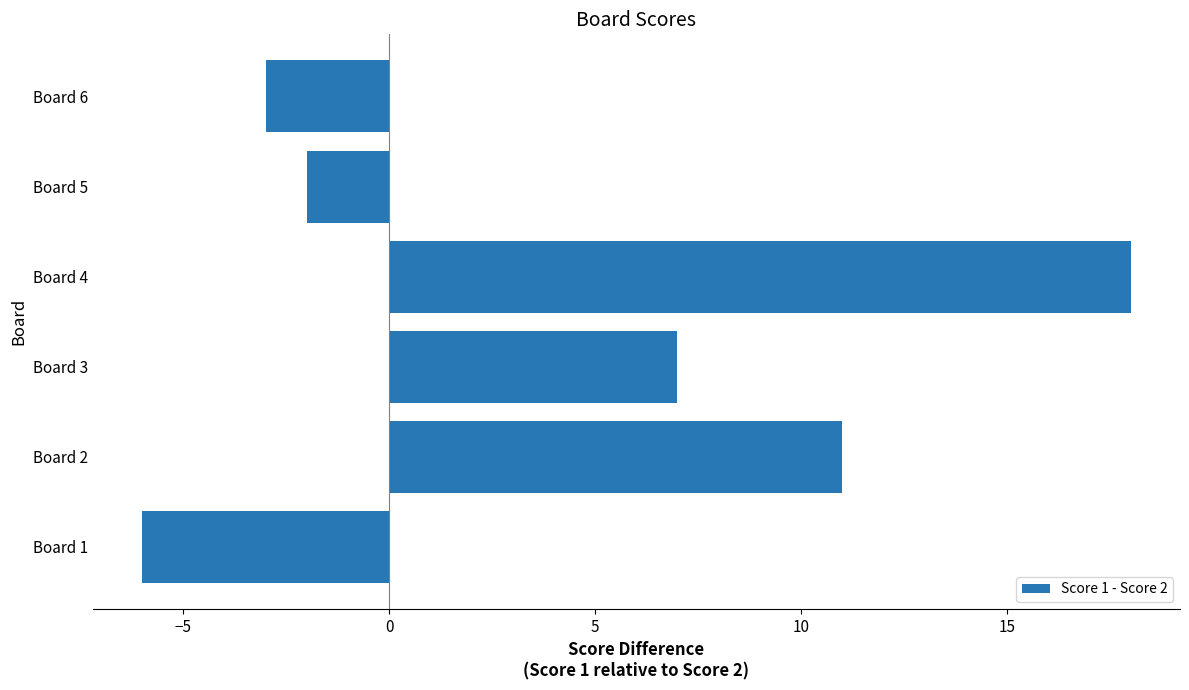

What is the change in value from Board 2 to Board 6?

-14